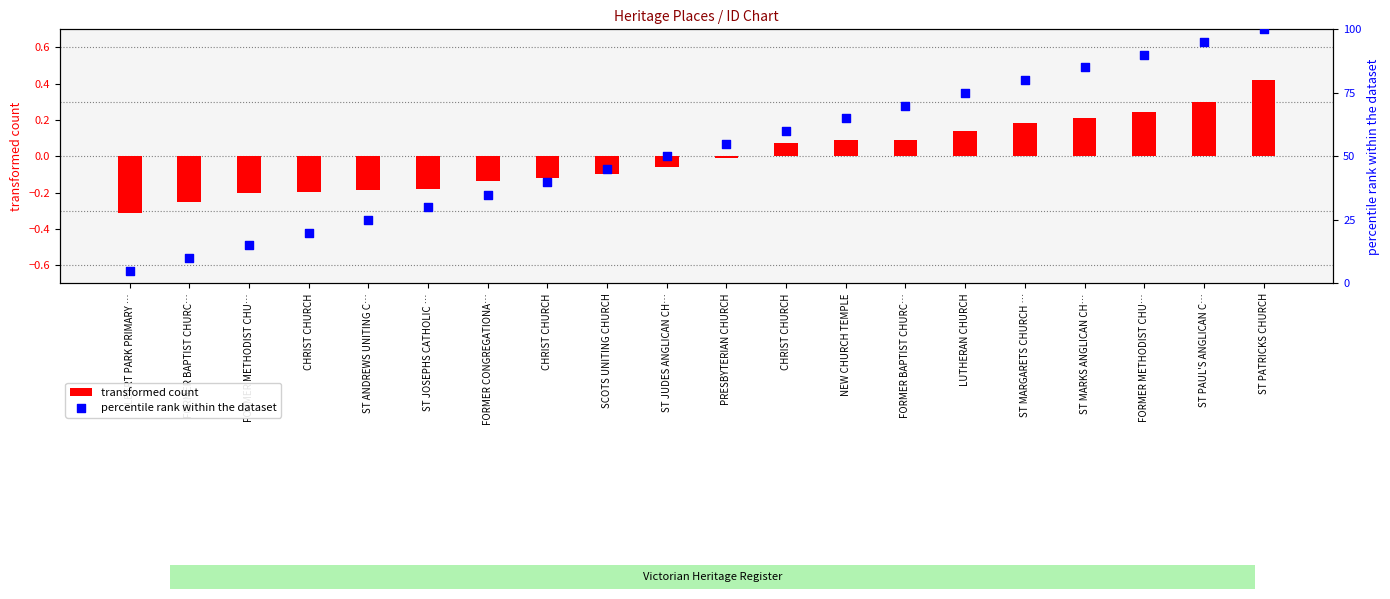

Is the value of percentile rank within the dataset at FORMER CONGREGATIONA… greater than the value of transformed count at FORMER METHODIST CHU…?

Yes